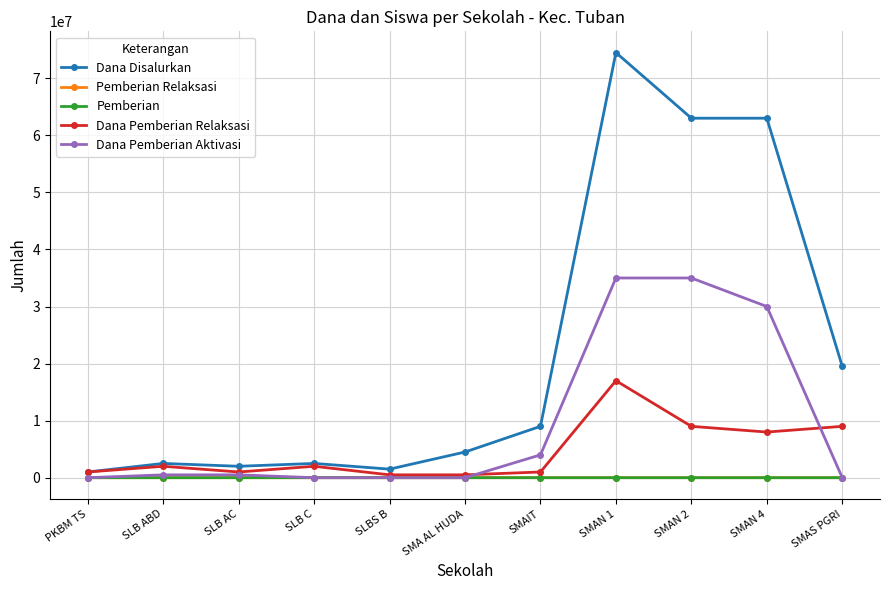

What is the highest value of the Dana Pemberian Aktivasi series?

35000000